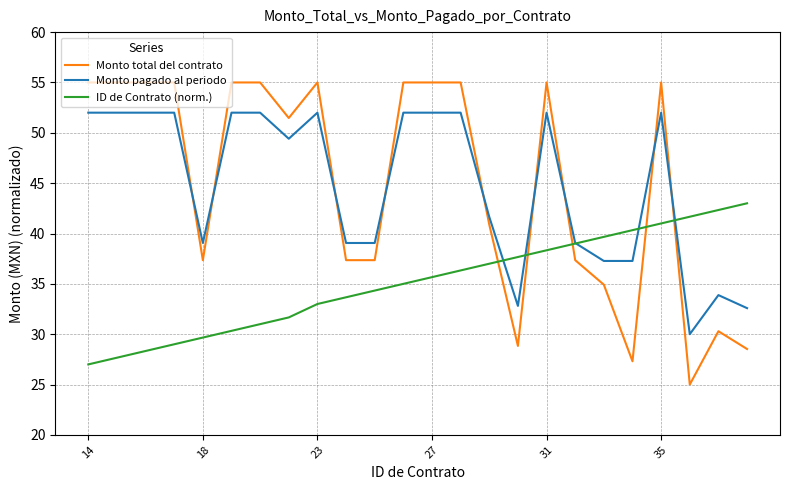

List the series in order of their peak value, lowest first.

ID de Contrato (norm.), Monto pagado al periodo, Monto total del contrato